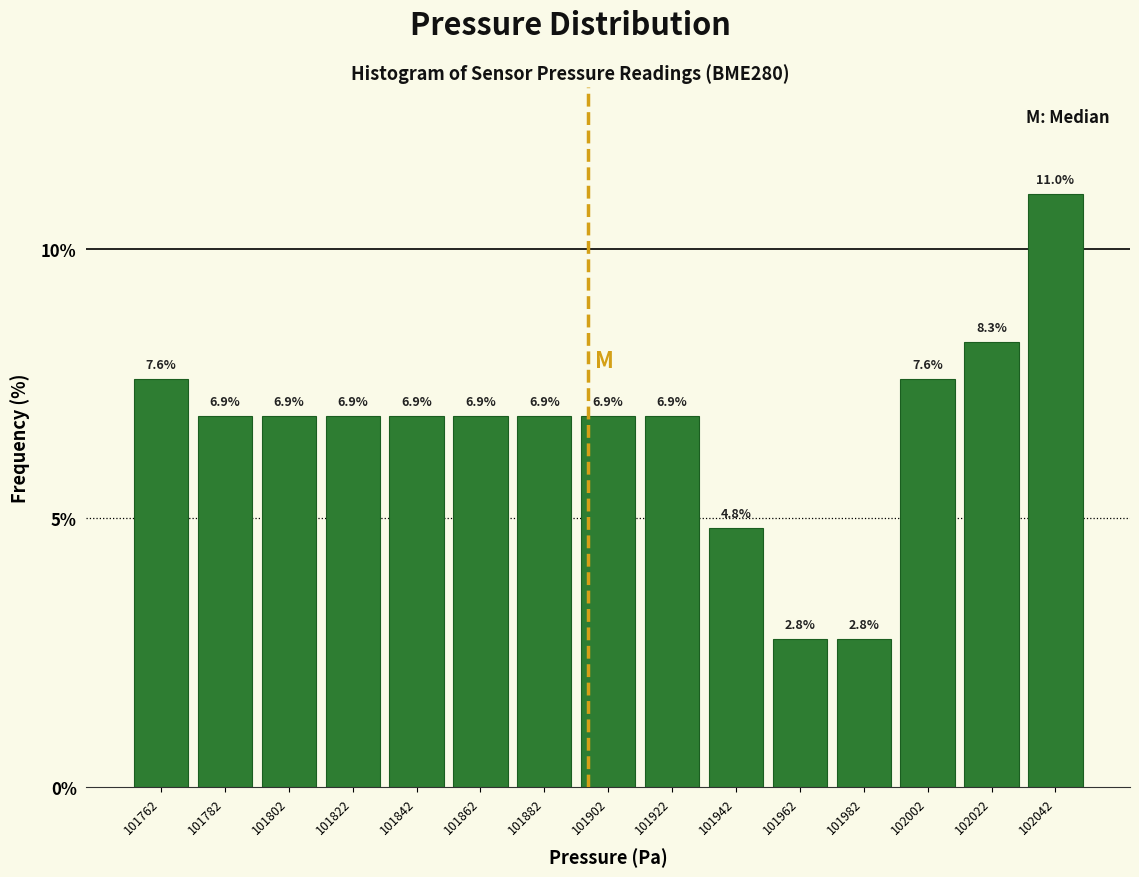

Reading left to right, transcribe this chart: for each bar, give the range it covers on the x-axis and its height. The bar edges are not printed on the chart, so give them approximately, as read against the axis.

101750 to 101770: 7.6
101770 to 101790: 6.9
101790 to 101810: 6.9
101810 to 101830: 6.9
101830 to 101850: 6.9
101850 to 101870: 6.9
101870 to 101890: 6.9
101890 to 101910: 6.9
101910 to 101930: 6.9
101930 to 101950: 4.8
101950 to 101970: 2.8
101970 to 101990: 2.8
101990 to 102010: 7.6
102010 to 102030: 8.3
102030 to 102055: 11.0